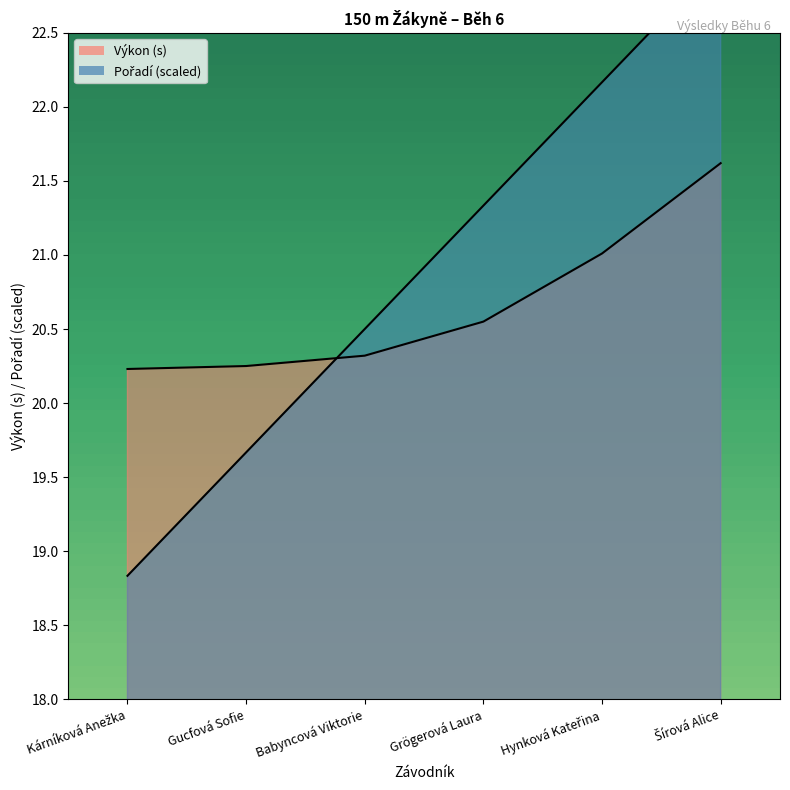

Which series changed the most between Hynková Kateřina and Šírová Alice?

Pořadí